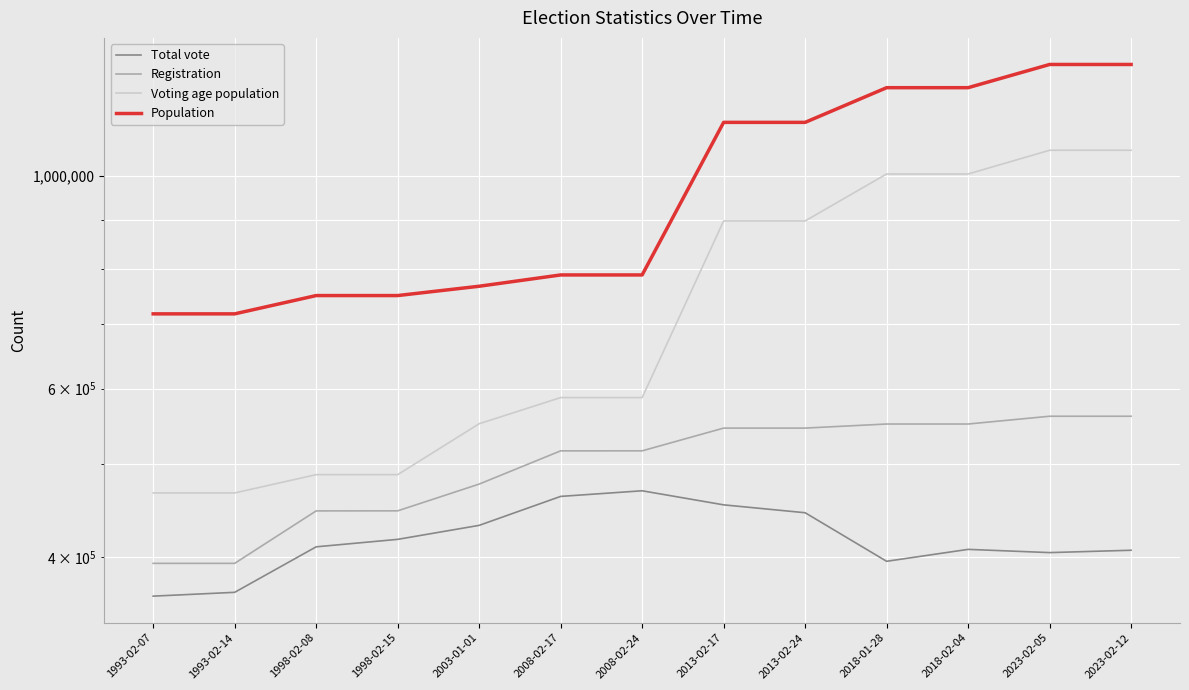

Between 1993-02-07 and 2023-02-12, which is larger?

2023-02-12